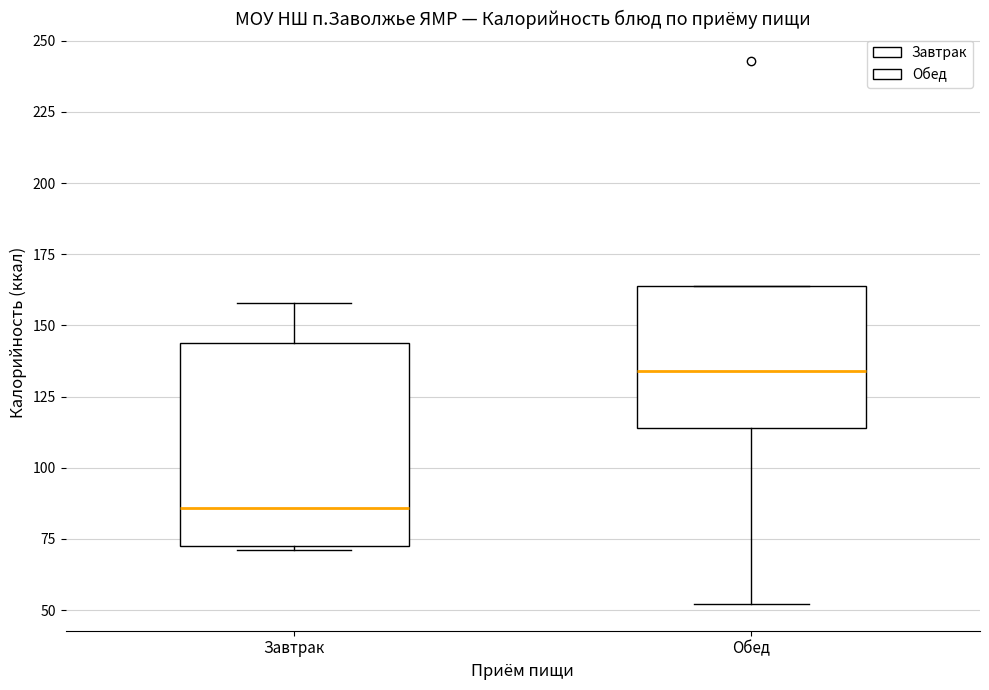

Which box is the tallest, from its lower edge to its upper edge?

Завтрак